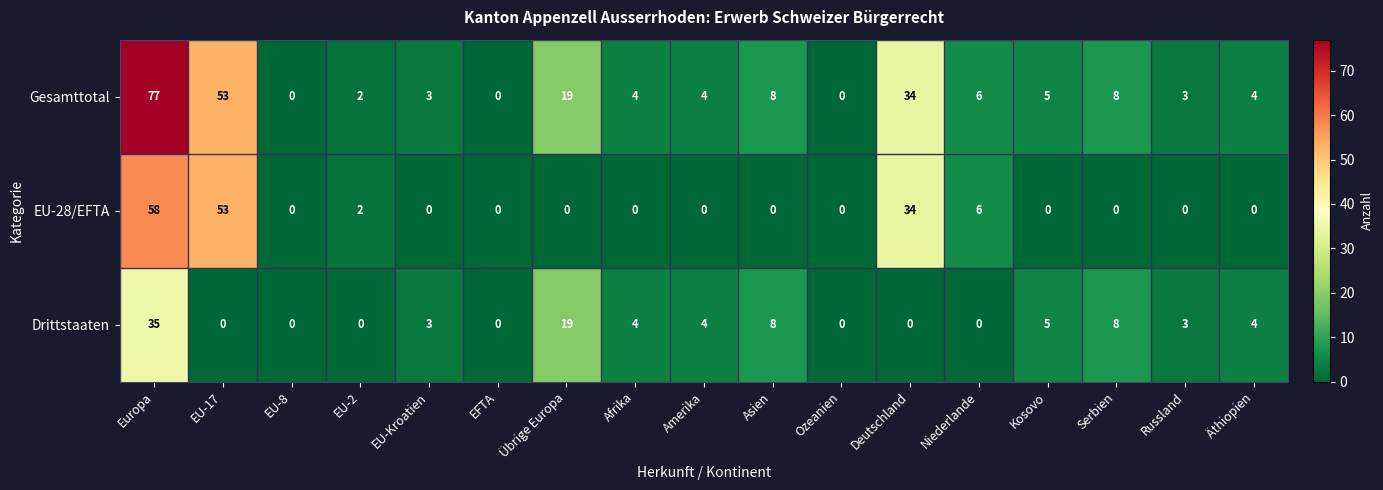

Which series has the widest spread of values?

Gesamttotal